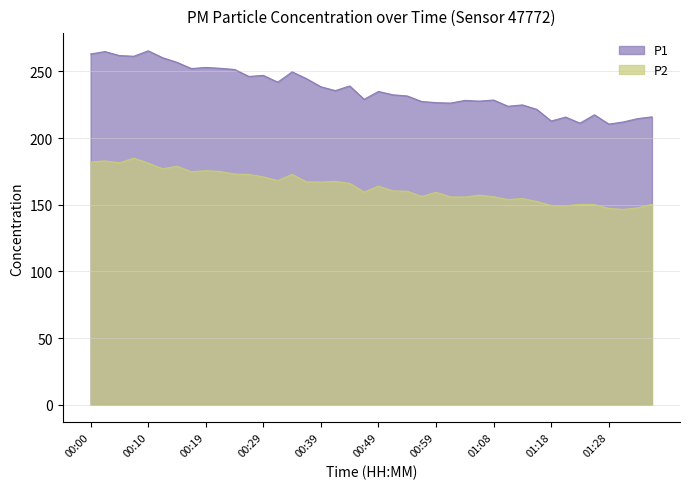

Which series has the largest total across all categories?

P1